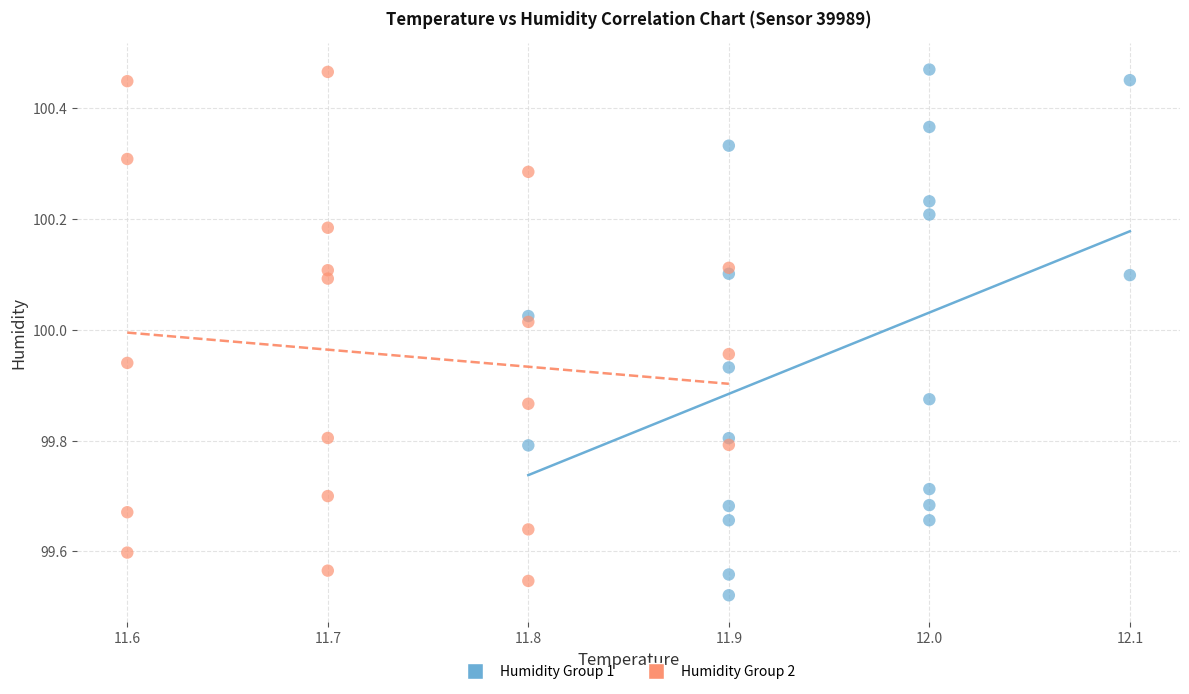

What are all the series names shown in the legend?

Humidity Group 1, Humidity Group 2